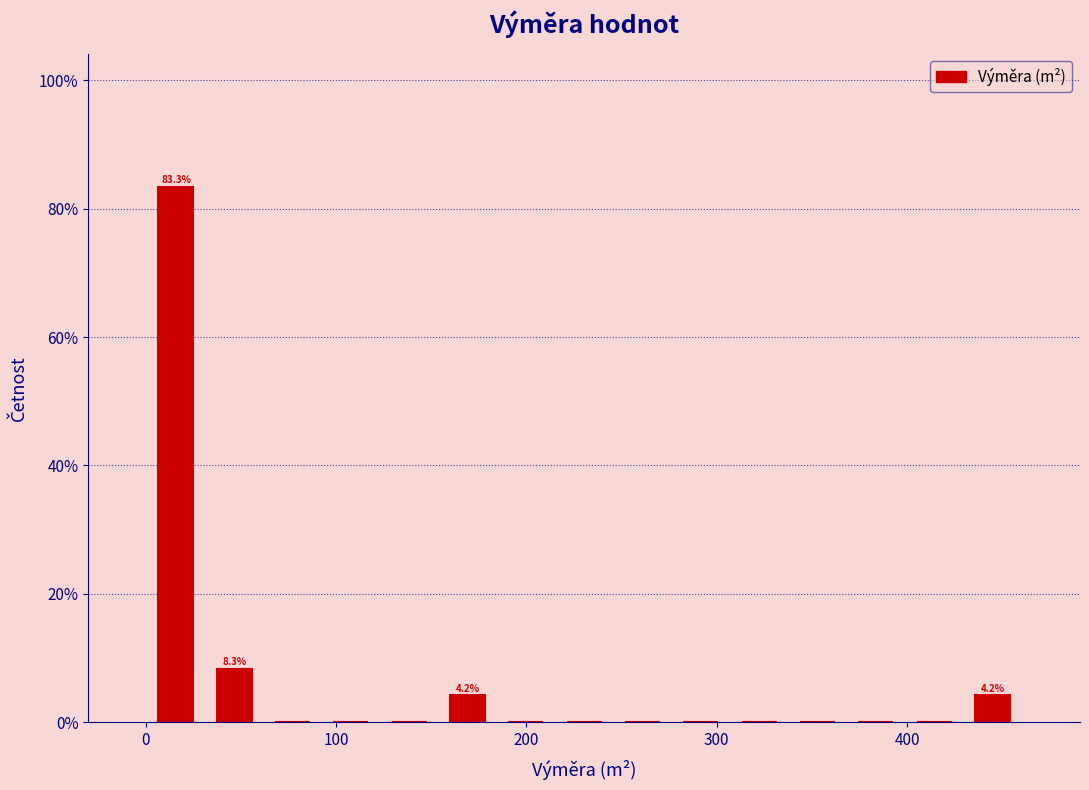

Around what value on the x-axis is the tallest bar? Give the approximate position of its centre, as read against the axis.

20